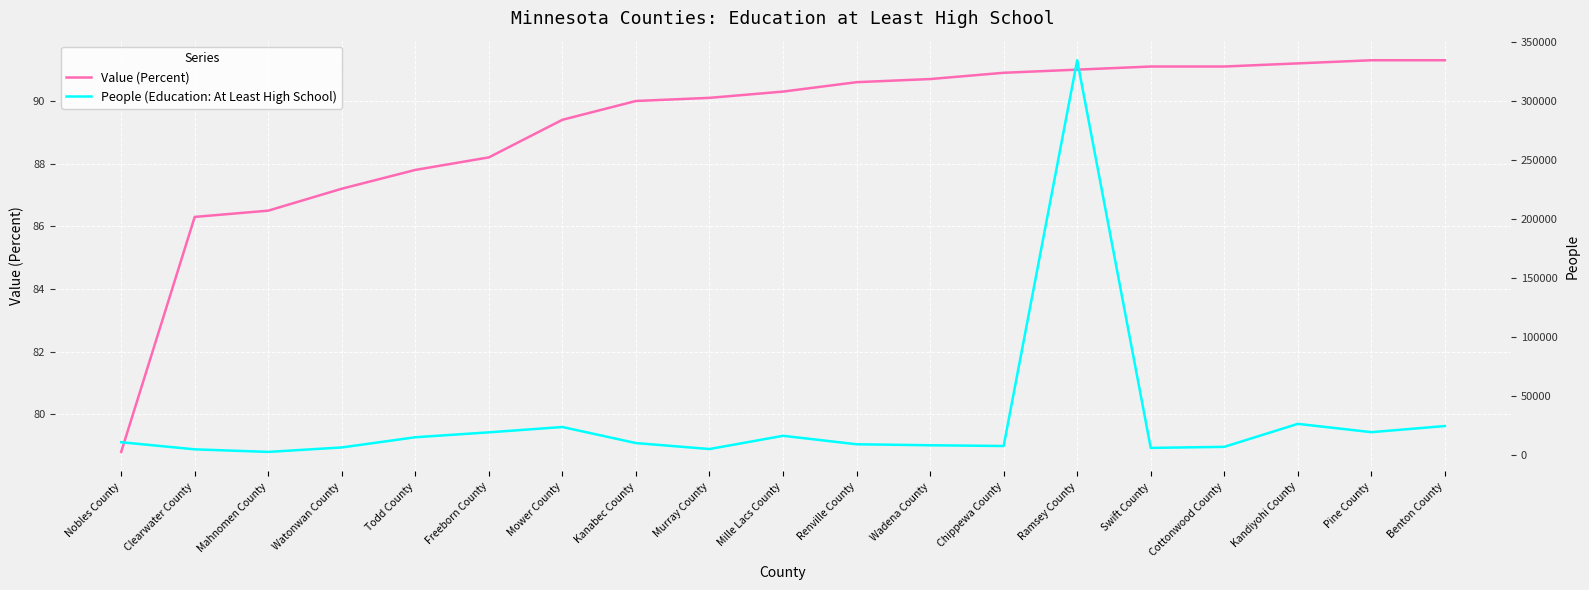

True or false: Value (Percent) and People (Education: At Least High School) cross at least once.

False